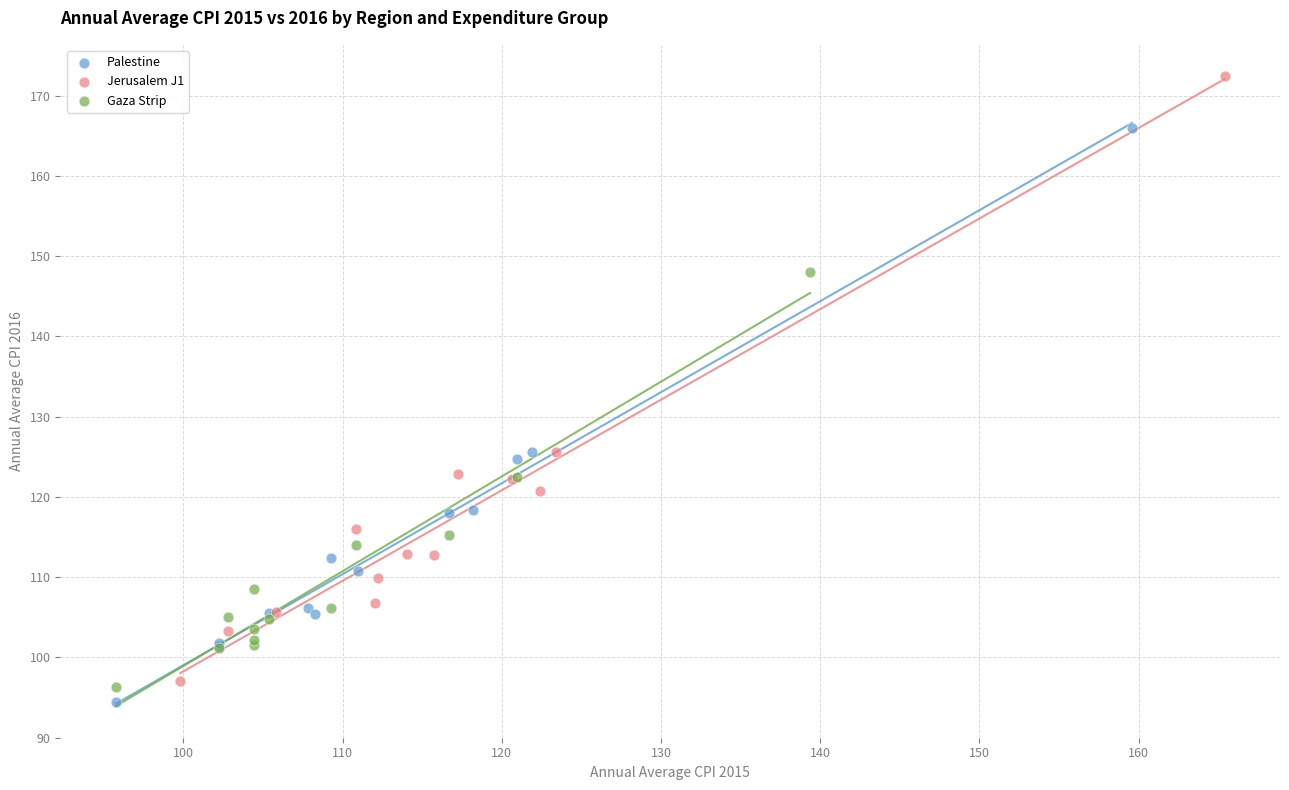

Which series contains the highest Y value?

Jerusalem J1